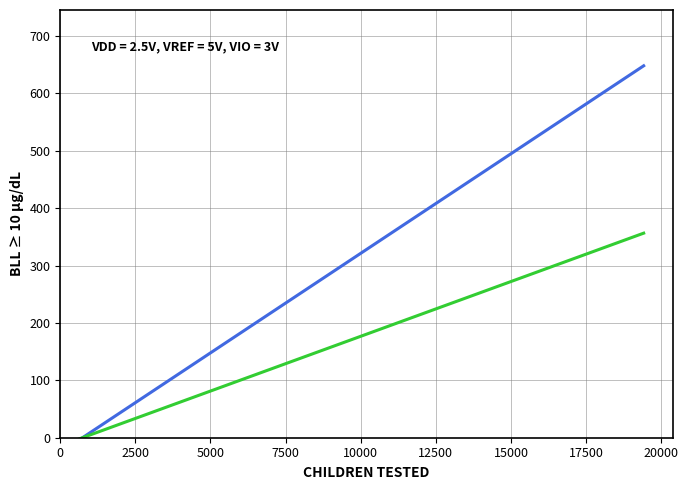

Does the chart display data point markers on the line(s)?

No